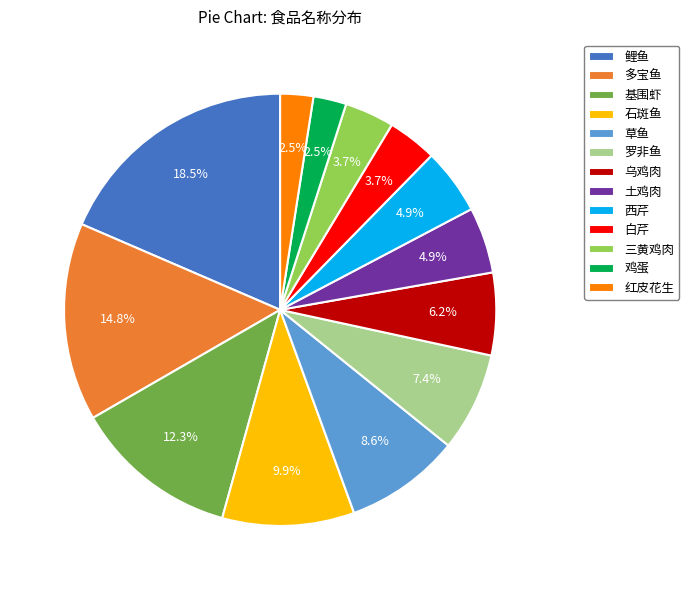

To the nearest percent, what is the difference between the largest and smallest slice percentages?

16%